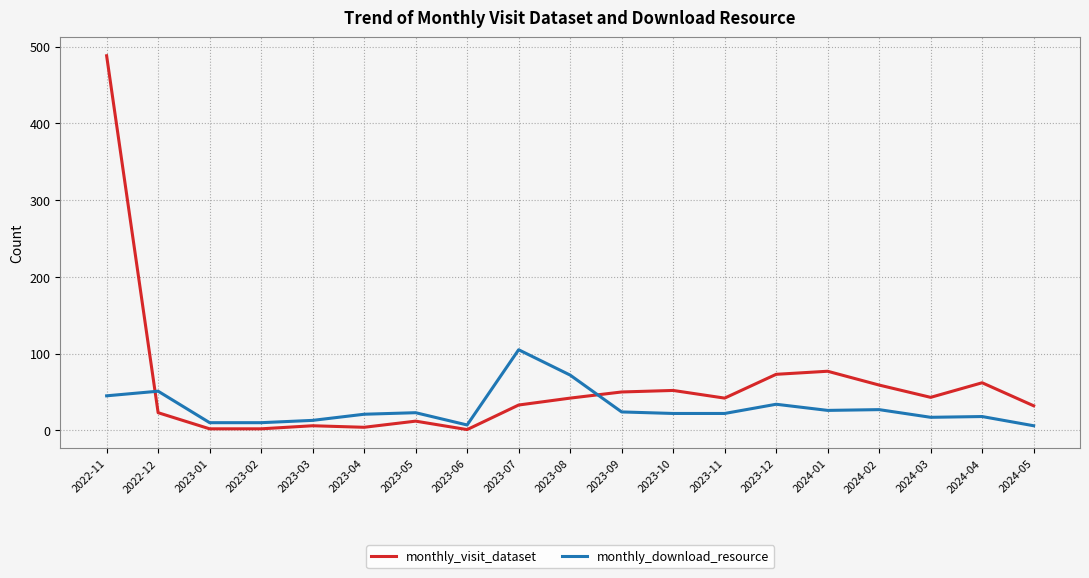

What is the total value across all series at 2023-02?

12